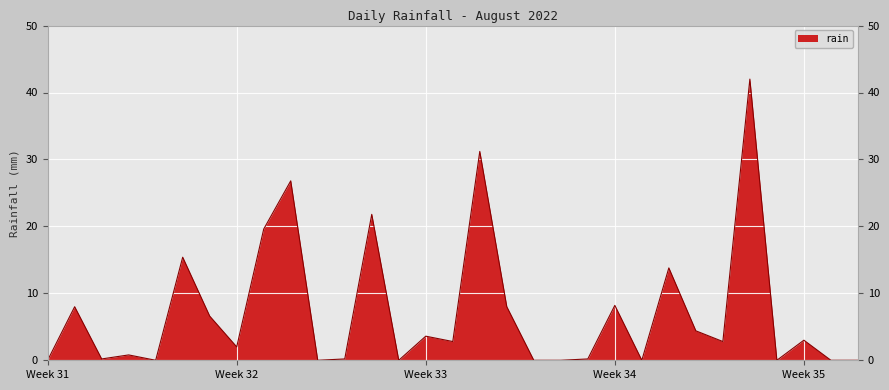

What is the maximum value shown in the chart?

42.0